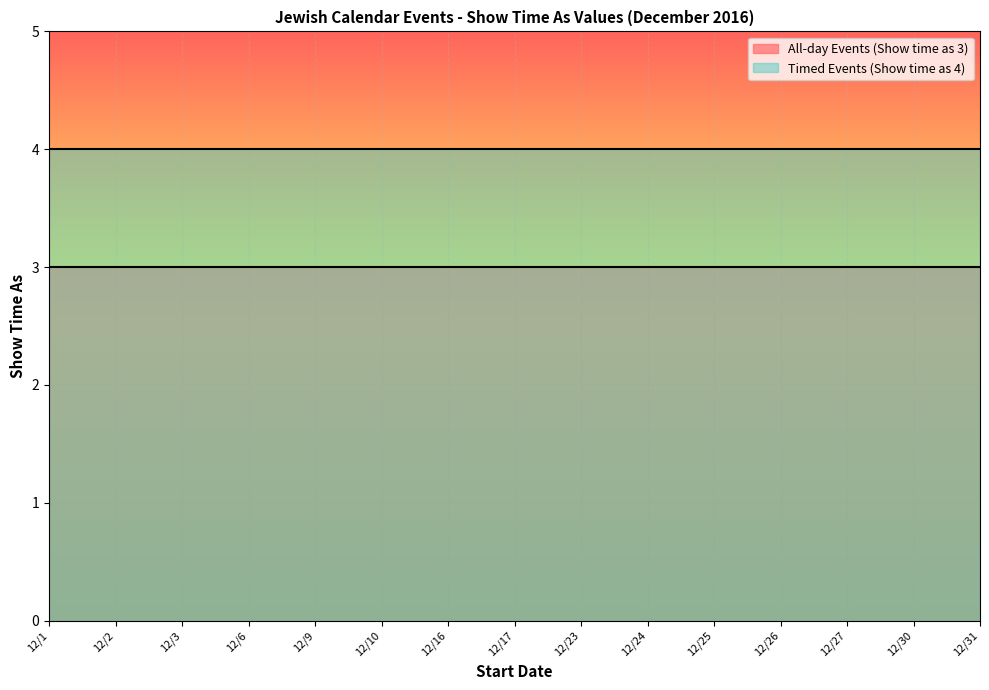

What is the average value of the All-day Events (Show time as 3) series?

3